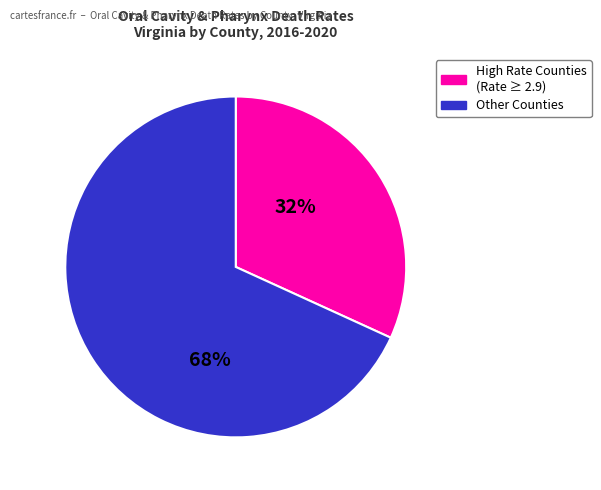

Is the sum of Other Counties and High Rate Counties (Rate ≥ 2.9) greater than half?

Yes